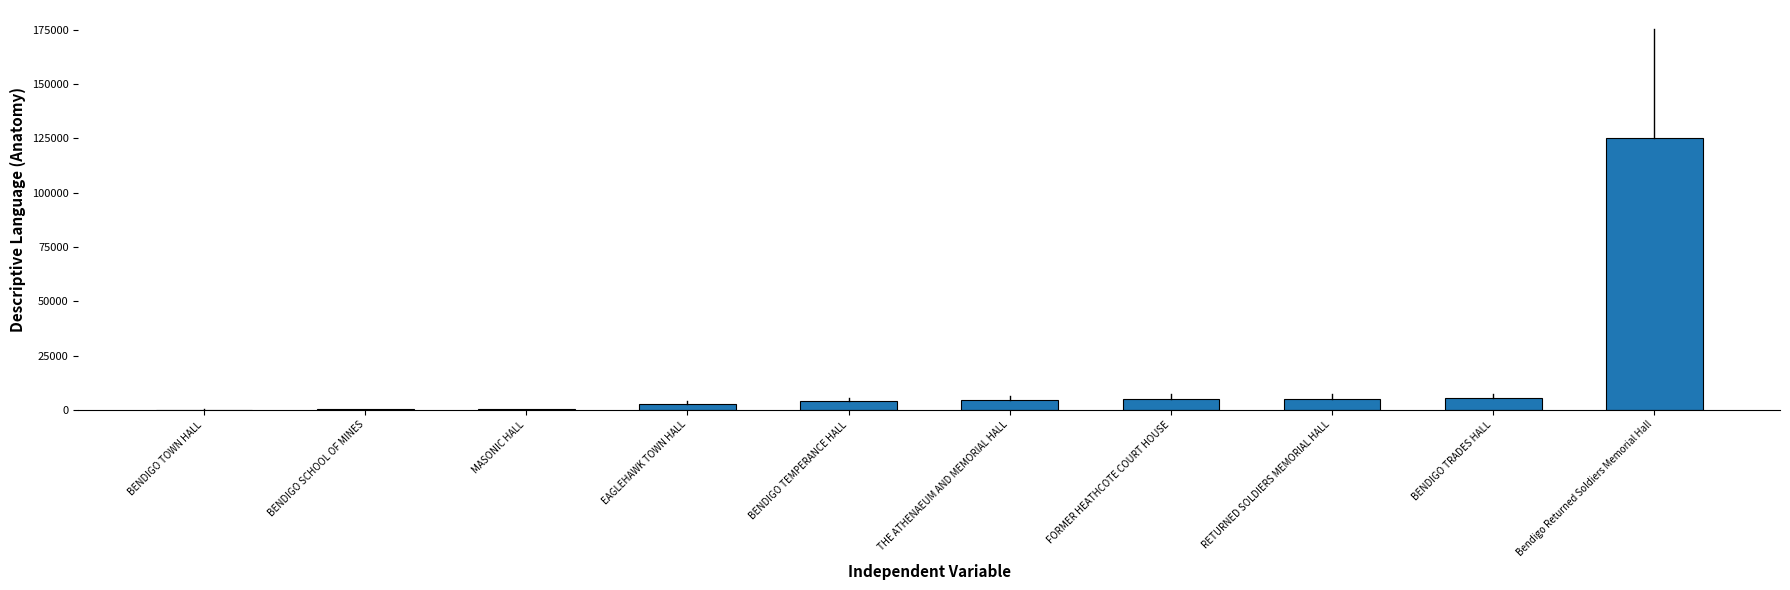

How many distinct data groups are displayed?

1